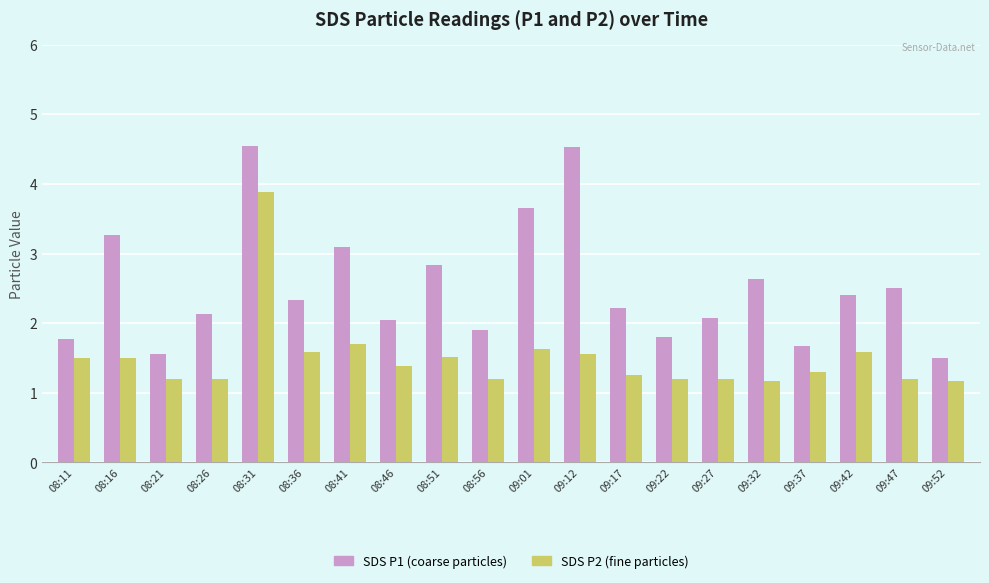

Count the number of data series in this chart.

2